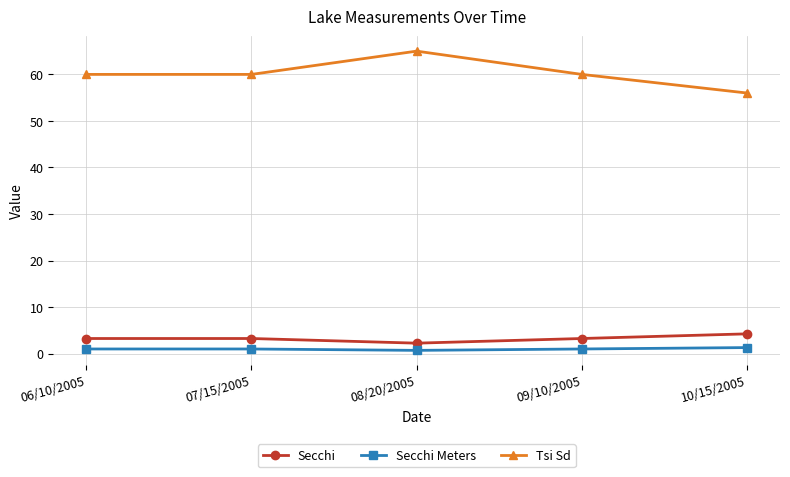

What is the average value of the Tsi Sd series?

60.2